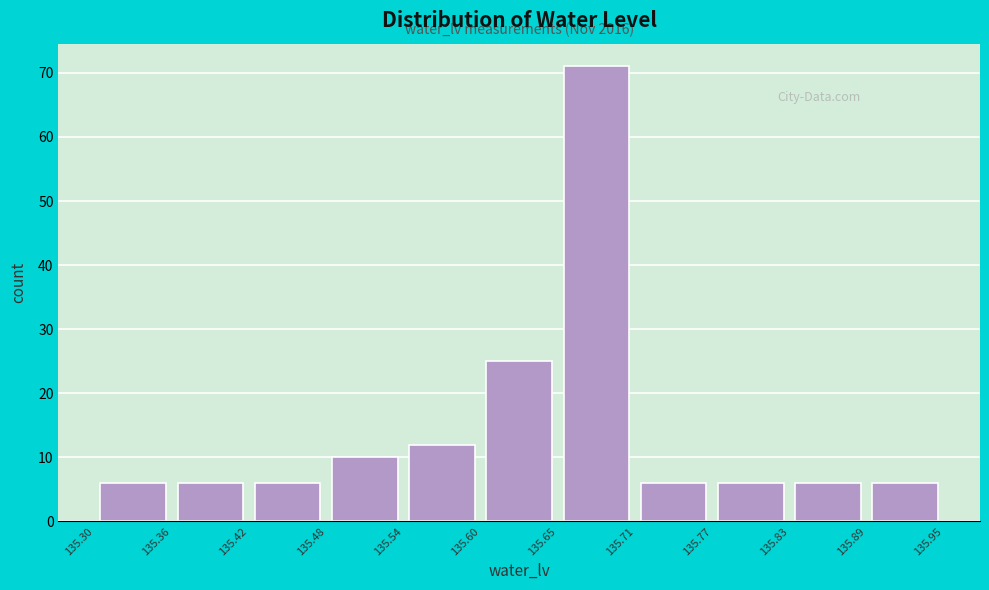

Which range on the x-axis has the tallest bar?

135.65 to 135.71